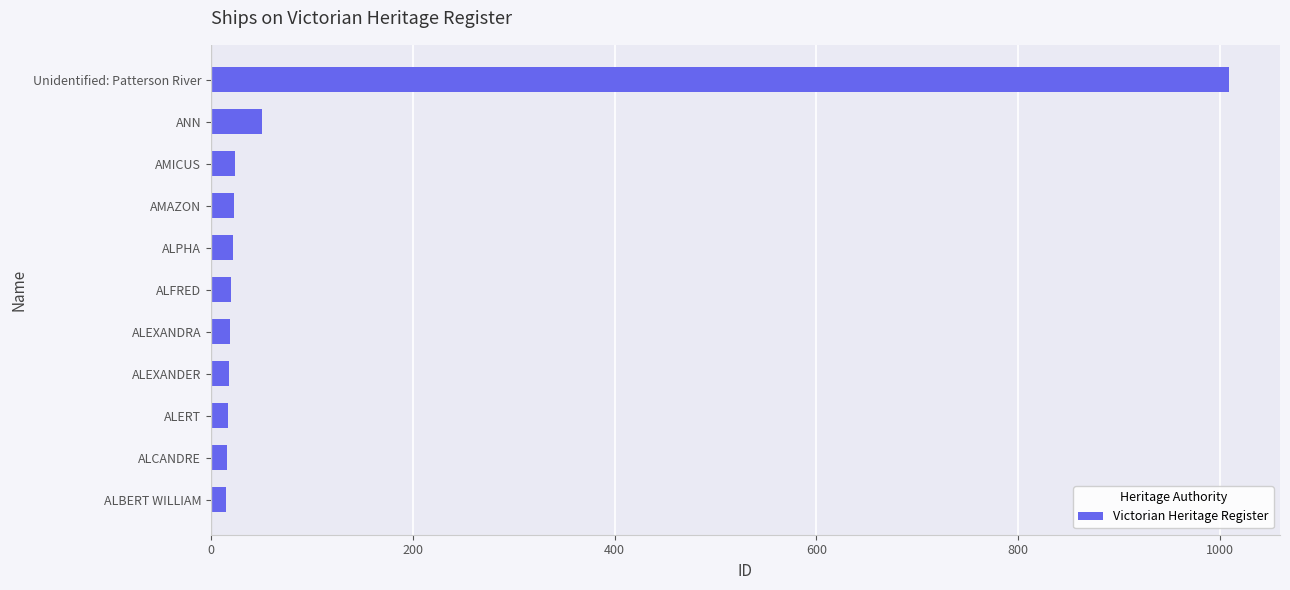

What is the change in value from AMAZON to Unidentified: Patterson River?

+986